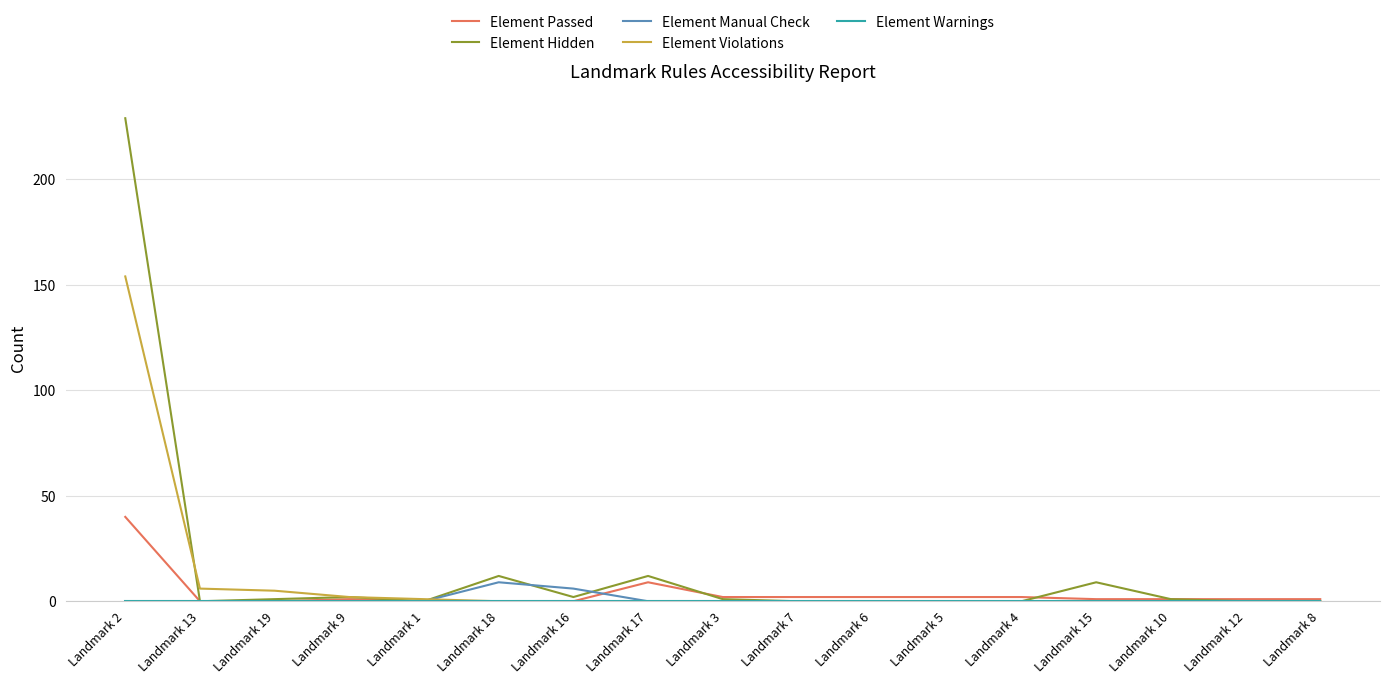

What is the total value across all series at Landmark 1?

1